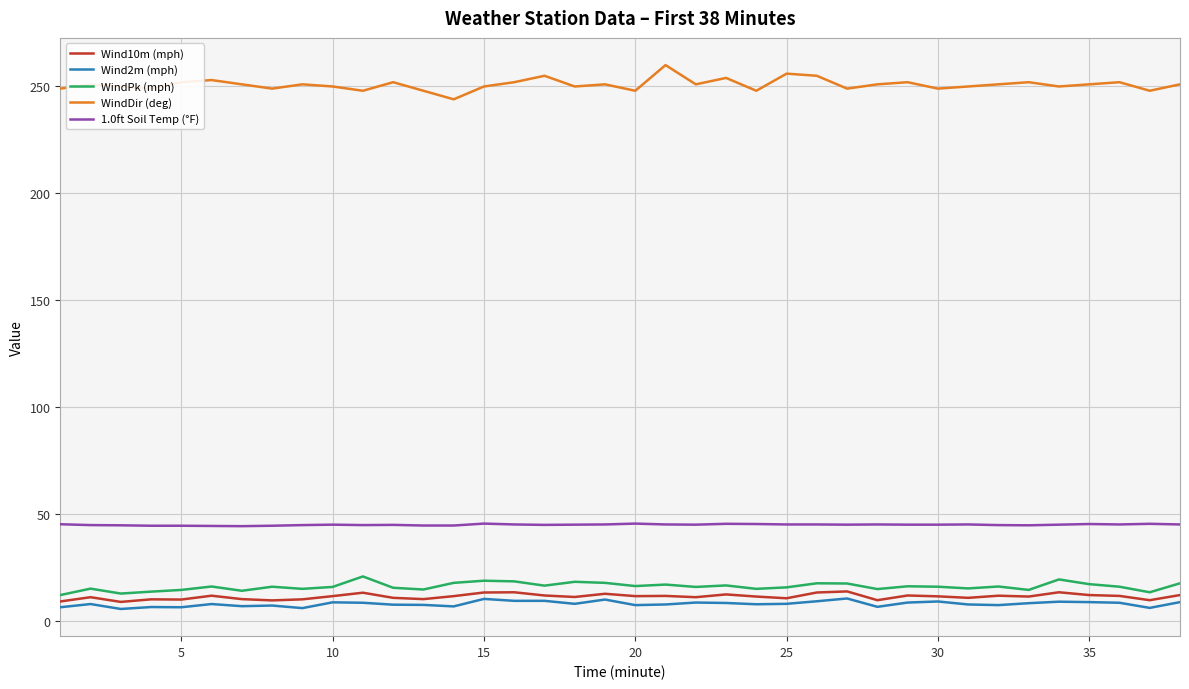

True or false: 1.0ft Soil Temp (°F) and WindDir (deg) intersect in this chart.

False